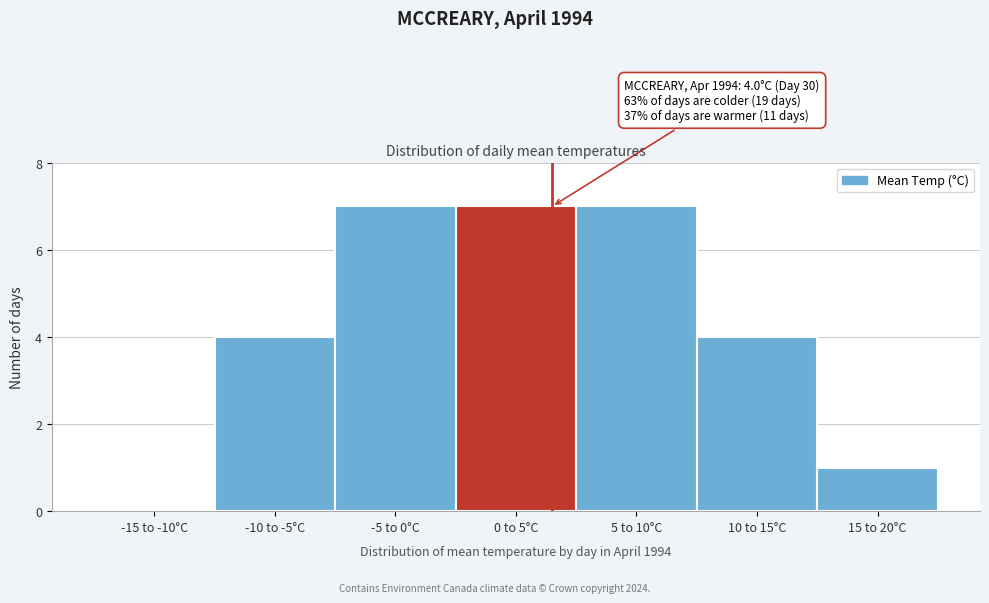

Reading left to right, what are all the values shown in this chart?

-15 to -10°C=0	-10 to -5°C=4	-5 to 0°C=7	0 to 5°C=7	5 to 10°C=7	10 to 15°C=4	15 to 20°C=1